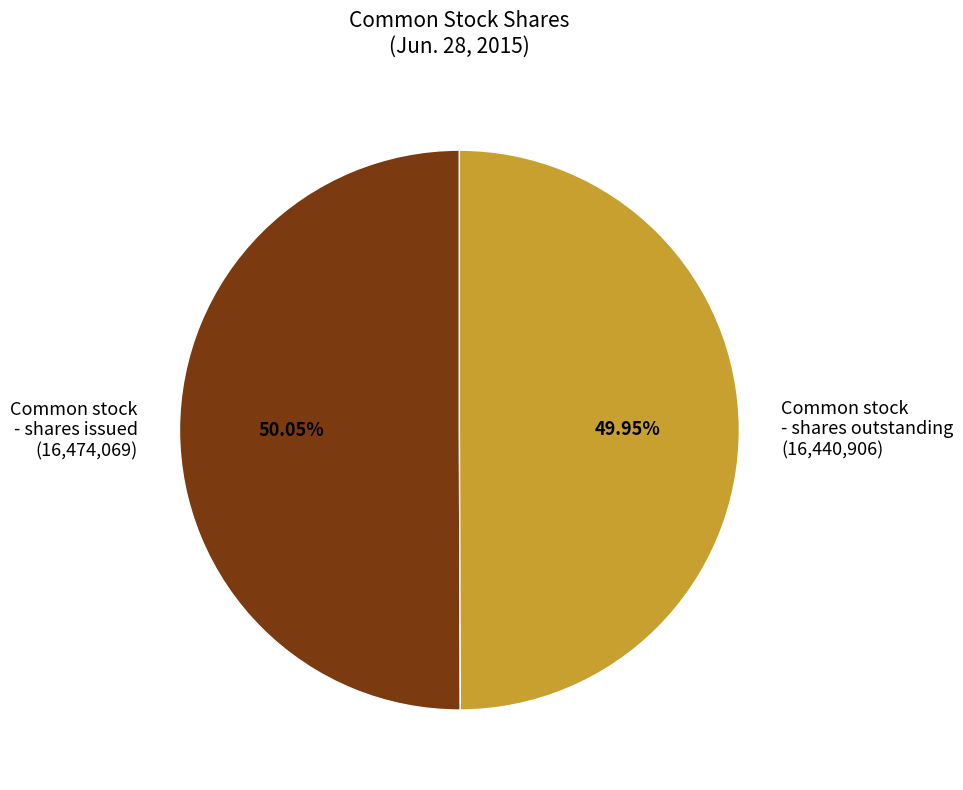

Is it true that Common stock - shares issued is 50% of the pie?

True